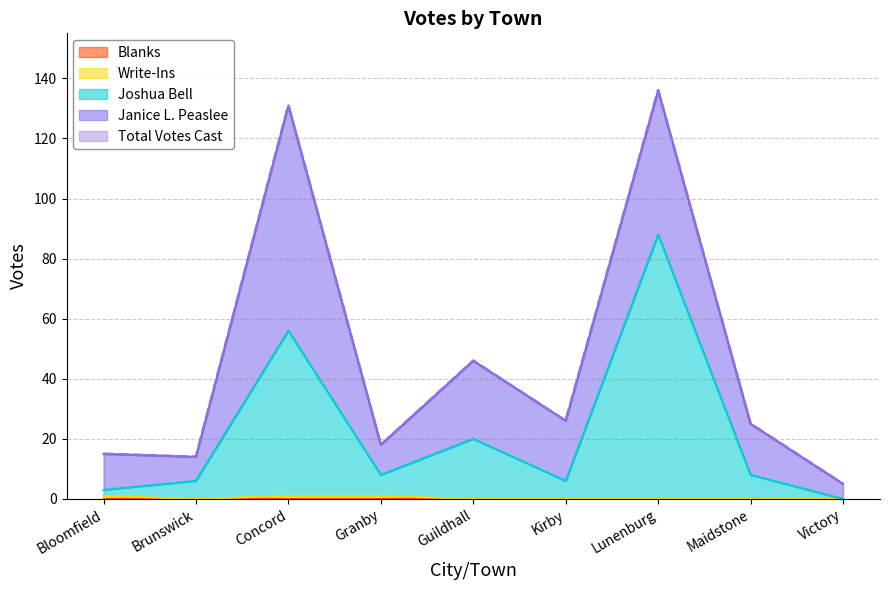

Where is the first local maximum for Joshua Bell?

Concord